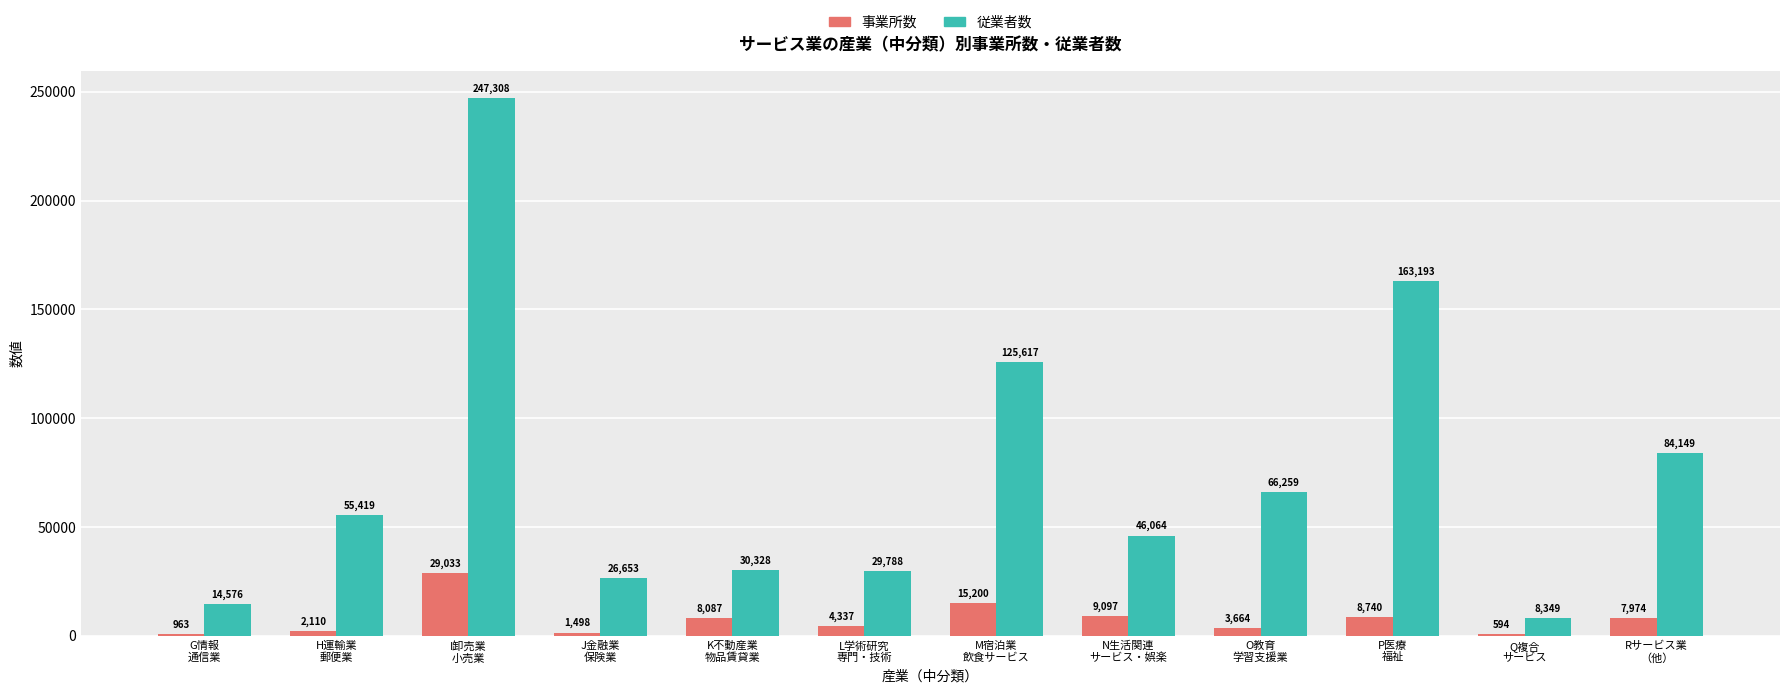

Which series has the largest total across all categories?

従業者数